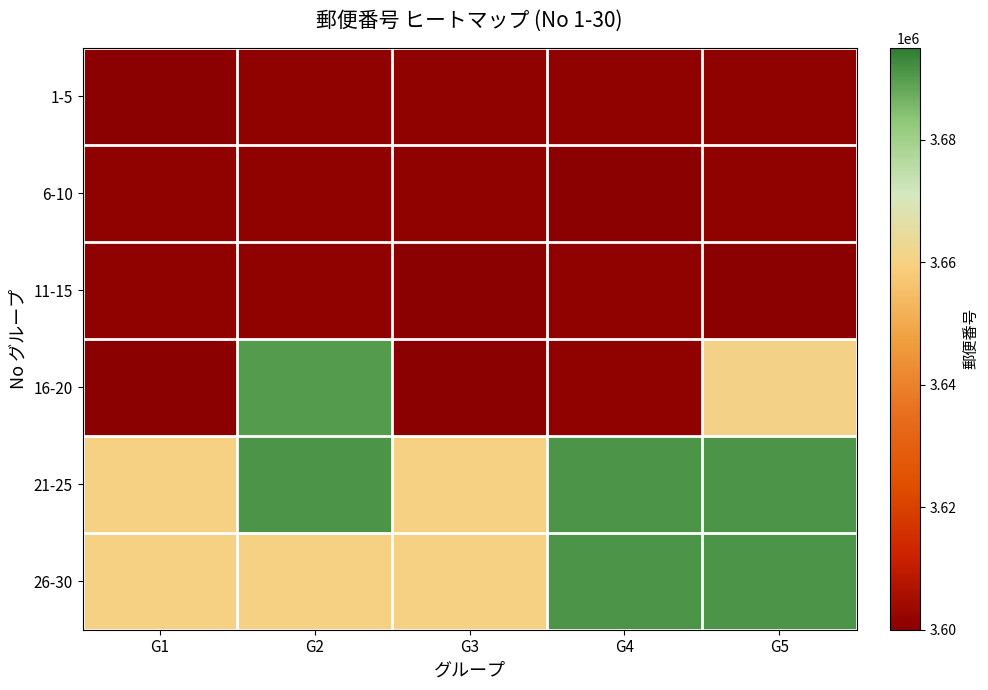

What is the smallest value displayed?

3600012